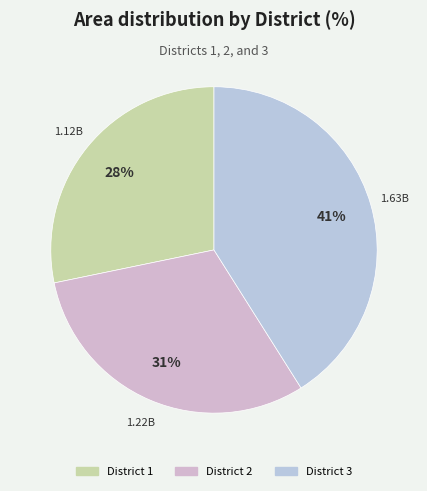

Rank the categories by value from highest to lowest.

District 3, District 2, District 1